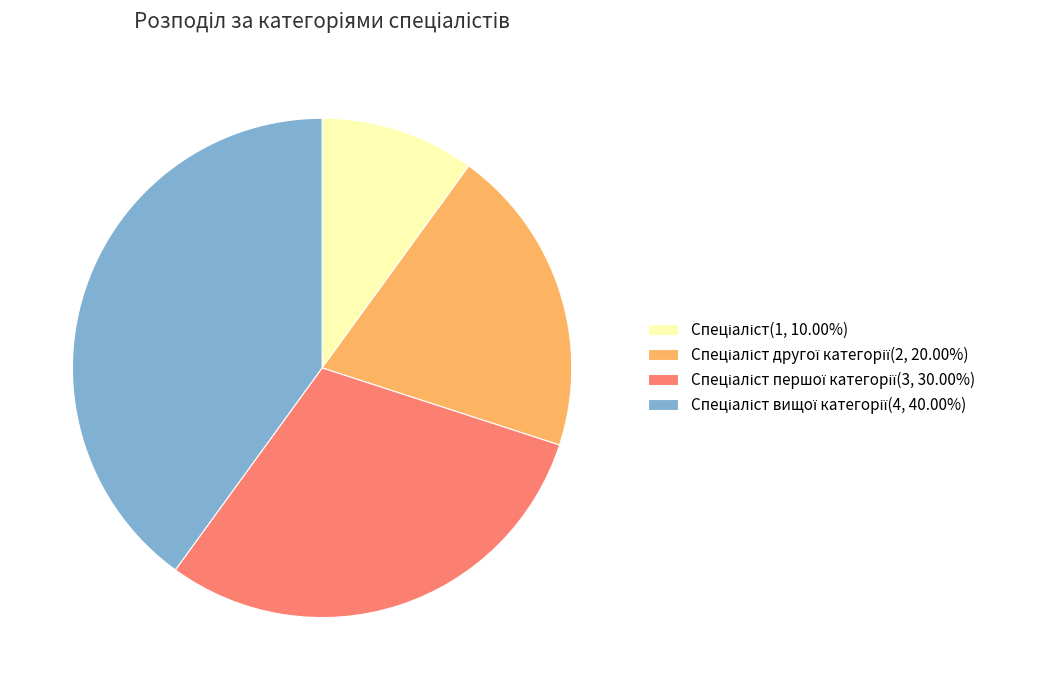

Is there any slice that represents more than half of the pie?

No